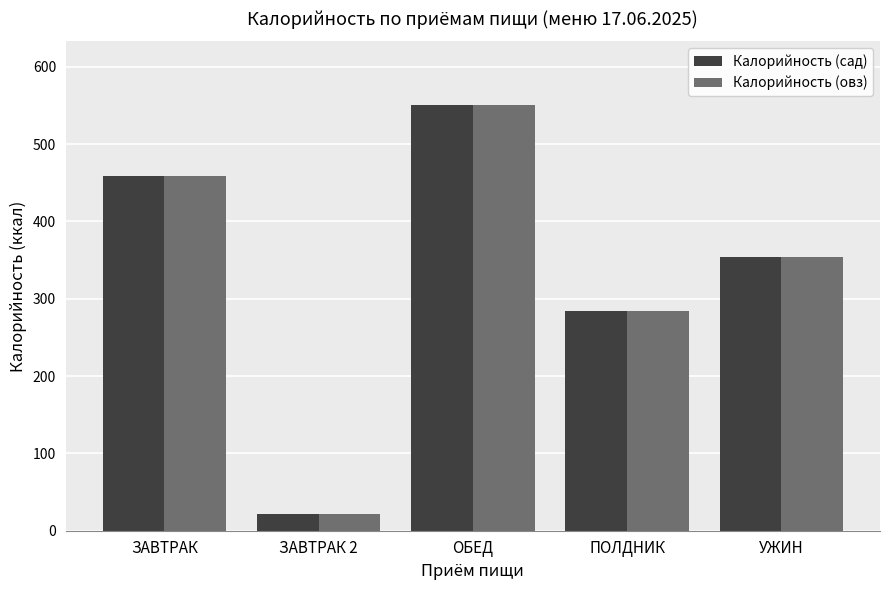

What is the label of the 3rd bar from the left?

ОБЕД